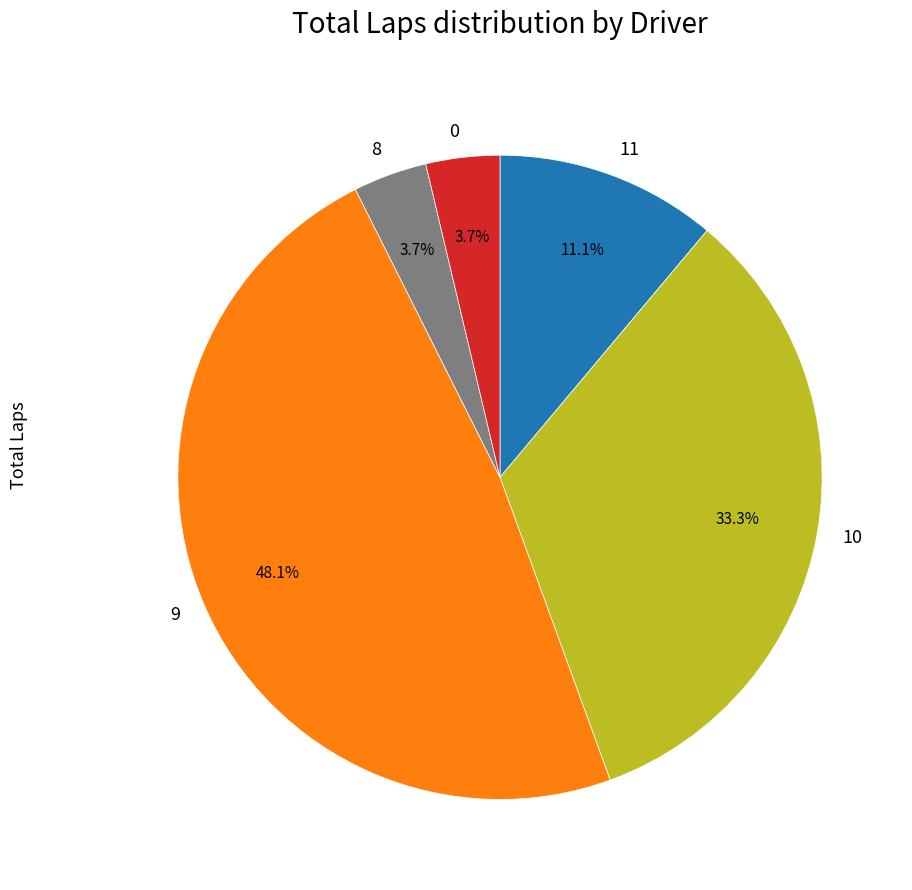

Is there a majority slice in this chart?

No